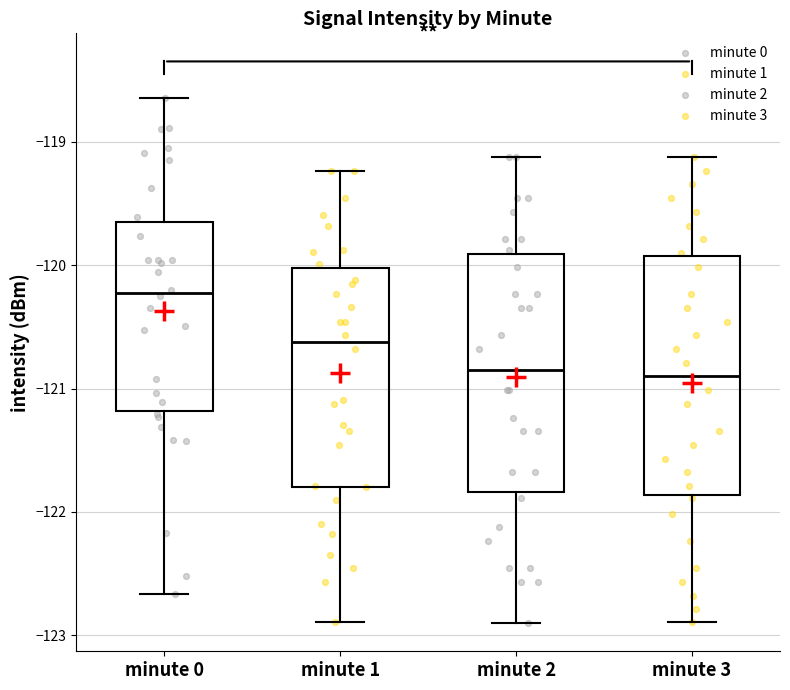

Where is the lower edge of the box for minute 0 on the y-axis? The values are not printed on the chart, so give them approximately, as read against the axis.

-121.2